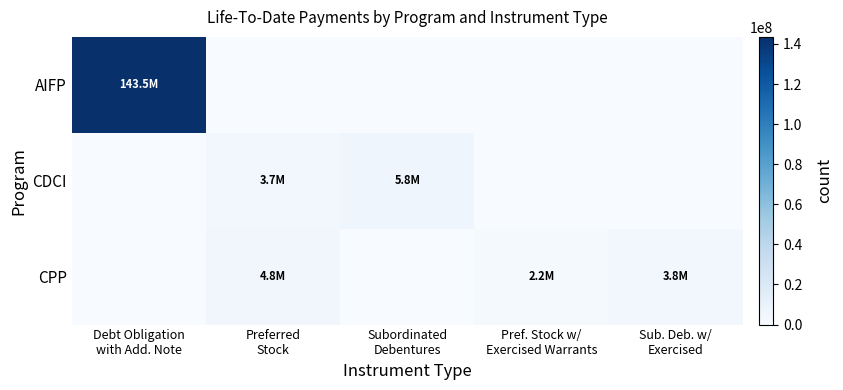

Which series has the largest range (max minus min)?

AIFP